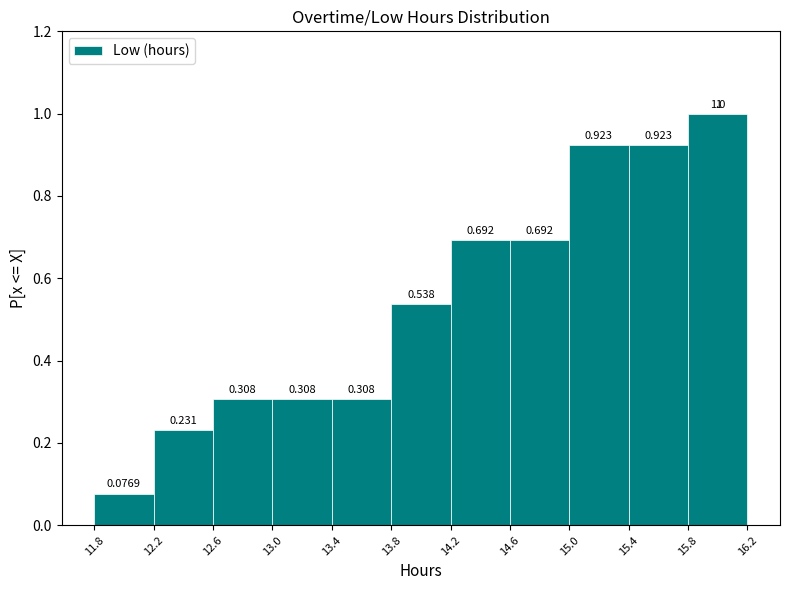

Reading left to right, list every bar in this chart as the range it spans on the x-axis followed by its height.

11.8 to 12.2: 0.0769
12.2 to 12.6: 0.2308
12.6 to 13.0: 0.3077
13.0 to 13.4: 0.3077
13.4 to 13.8: 0.3077
13.8 to 14.2: 0.5385
14.2 to 14.6: 0.6923
14.6 to 15.0: 0.6923
15.0 to 15.4: 0.9231
15.4 to 15.8: 0.9231
15.8 to 16.2: 1.0000